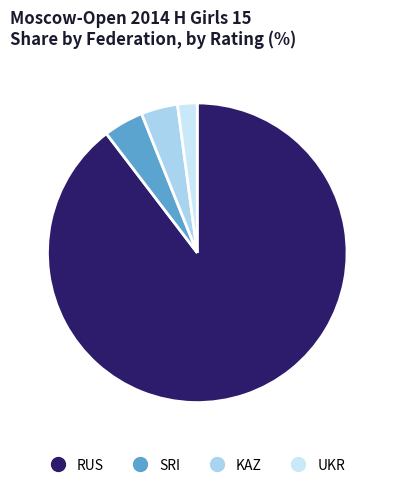

How many segments does this pie chart have?

4